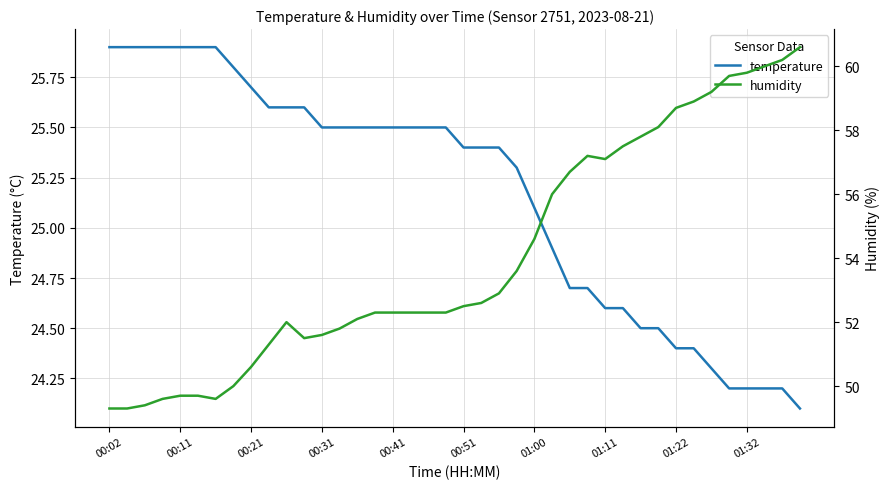

How many lines are shown in the chart?

2